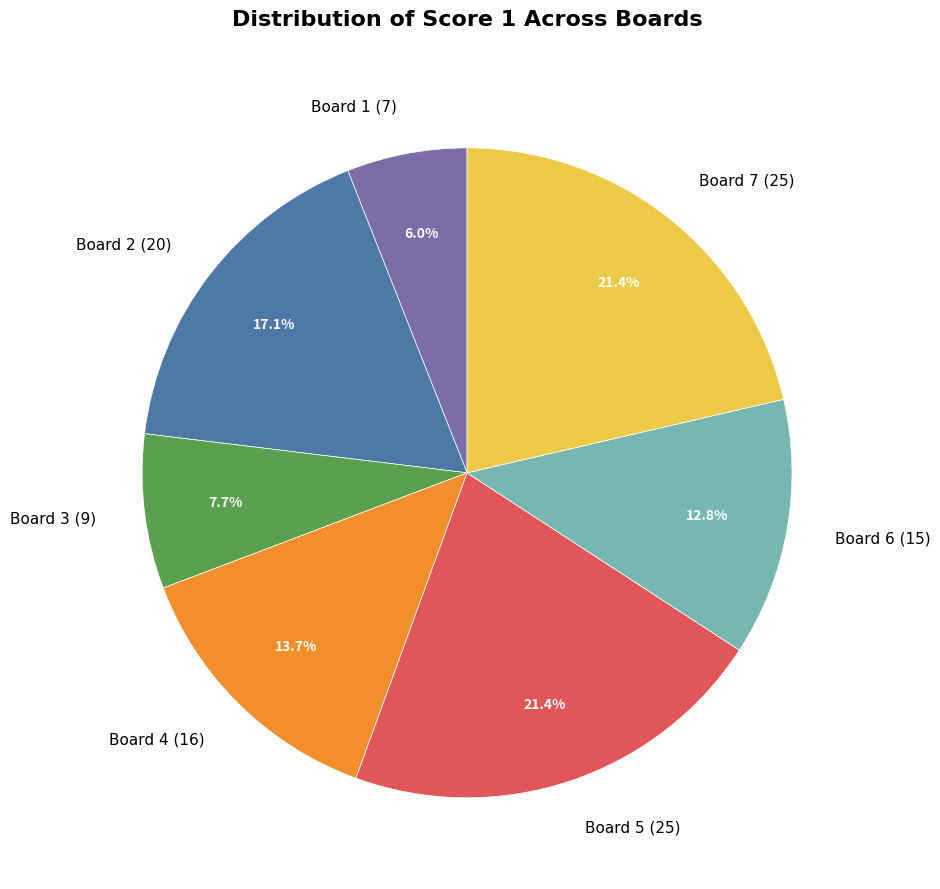

Between Board 1 and Board 7, which is larger?

Board 7